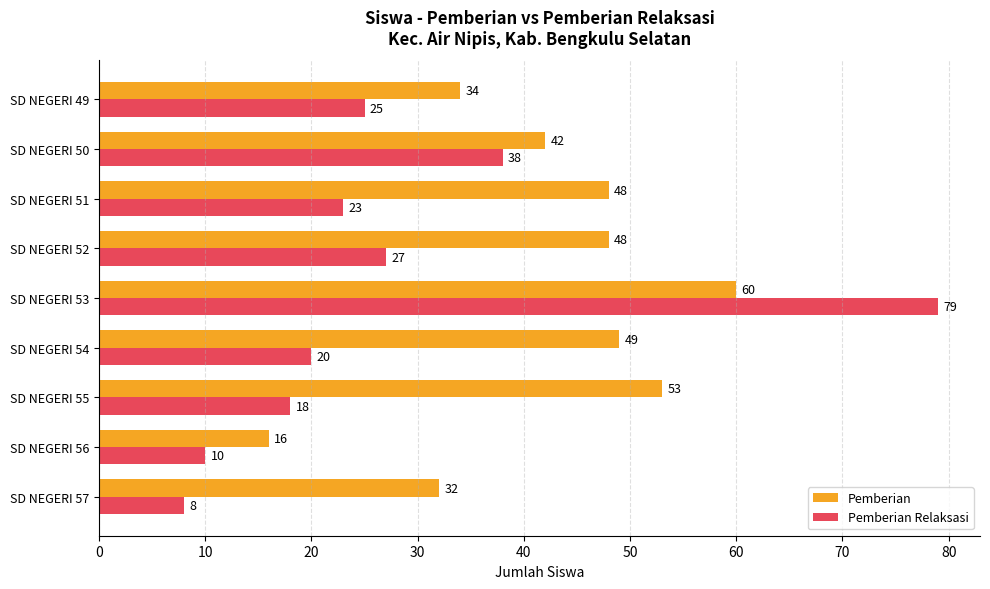

At how many categories does at least one series exceed 44?

5